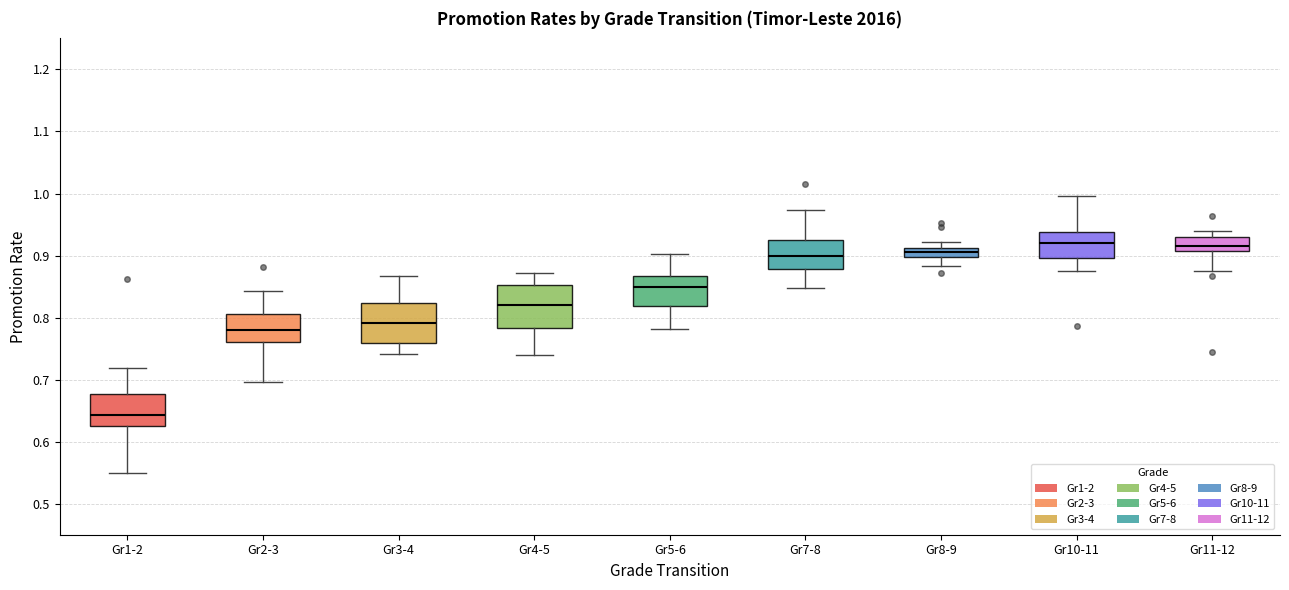

Reading left to right, transcribe this box plot: for each box, give where its median line is, the range the box spans, and where its two whiskers end, as read against the y-axis. The values are not printed on the chart, so give them approximately, as read against the axis.

Gr1-2: median 0.64, box 0.62 to 0.68, whiskers 0.55 to 0.72
Gr2-3: median 0.78, box 0.76 to 0.81, whiskers 0.70 to 0.84
Gr3-4: median 0.79, box 0.76 to 0.82, whiskers 0.74 to 0.87
Gr4-5: median 0.82, box 0.78 to 0.85, whiskers 0.74 to 0.87
Gr5-6: median 0.85, box 0.82 to 0.87, whiskers 0.78 to 0.90
Gr7-8: median 0.90, box 0.88 to 0.92, whiskers 0.85 to 0.97
Gr8-9: median 0.90 (inside the box), box 0.90 to 0.91, whiskers 0.88 to 0.92
Gr10-11: median 0.92, box 0.90 to 0.94, whiskers 0.88 to 1.00
Gr11-12: median 0.92, box 0.91 to 0.93, whiskers 0.87 to 0.94